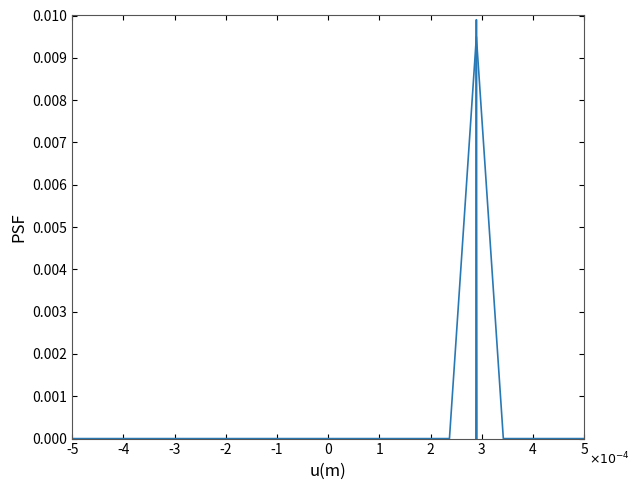

The value at -1 is -0.0. True or false?

False